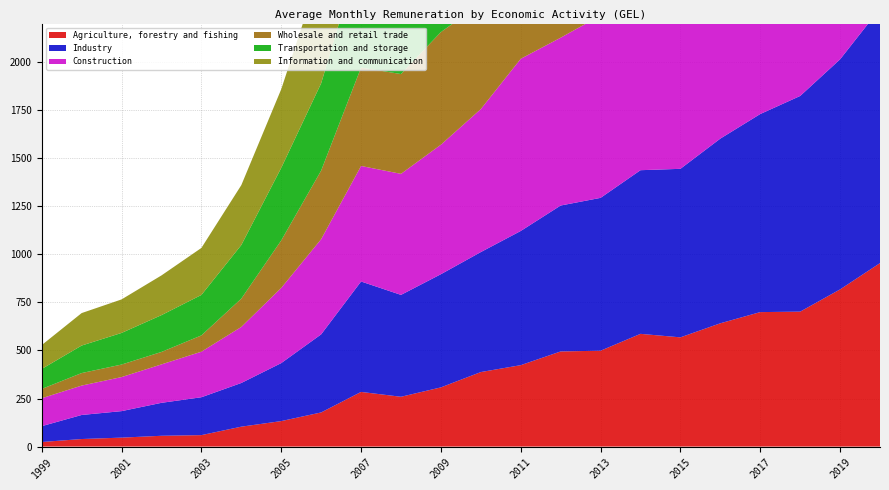

Reading right to left, transcribe all the data shown in this chart.

Agriculture, forestry and fishing: 2020=954.2	2019=817.5	2018=701.8	2017=699.4	2016=641.2	2015=568.1	2014=586.3	2013=498.6	2012=494.8	2011=423.5	2010=387.6	2009=307.9	2008=259.1	2007=284.3	2006=177.6	2005=132.6	2004=103.6	2003=59.6	2002=56.2	2001=46.6	2000=39.3	1999=23.8
Industry: 2020=1323.5	2019=1196.4	2018=1121.6	2017=1030.1	2016=960.5	2015=876.4	2014=851.1	2013=794.9	2012=758.9	2011=697.8	2010=624.0	2009=588.6	2008=529.8	2007=574.3	2006=406.0	2005=301.6	2004=227.2	2003=197.0	2002=171.4	2001=137.8	2000=125.1	1999=82.4
Construction: 2020=1807.0	2019=1726.0	2018=1641.8	2017=1560.5	2016=1473.0	2015=1272.9	2014=1190.7	2013=948.3	2012=872.8	2011=895.5	2010=743.6	2009=673.5	2008=629.5	2007=600.8	2006=495.0	2005=391.0	2004=291.5	2003=236.9	2002=199.9	2001=177.1	2000=152.9	1999=145.2
Wholesale and retail trade: 2020=1145.8	2019=1036.5	2018=970.8	2017=950.9	2016=844.3	2015=790.4	2014=783.8	2013=702.6	2012=693.2	2011=649.9	2010=548.2	2009=585.7	2008=519.0	2007=511.9	2006=356.8	2005=247.0	2004=147.2	2003=84.7	2002=64.7	2001=65.1	2000=65.1	1999=48.4
Transportation and storage: 2020=1479.3	2019=1435.7	2018=1384.7	2017=1300.3	2016=1240.3	2015=1156.0	2014=1153.2	2013=1048.4	2012=1014.3	2011=901.3	2010=824.1	2009=700.6	2008=659.0	2007=614.2	2006=453.9	2005=377.3	2004=278.7	2003=210.5	2002=191.5	2001=164.5	2000=143.1	1999=103.9
Information and communication: 2020=2045.3	2019=1913.0	2018=1608.7	2017=1479.1	2016=1422.3	2015=1324.4	2014=1344.1	2013=1163.5	2012=1170.8	2011=1041.4	2010=973.1	2009=1024.6	2008=913.8	2007=856.8	2006=599.5	2005=409.0	2004=311.5	2003=244.4	2002=206.5	2001=174.3	2000=168.8	1999=124.2